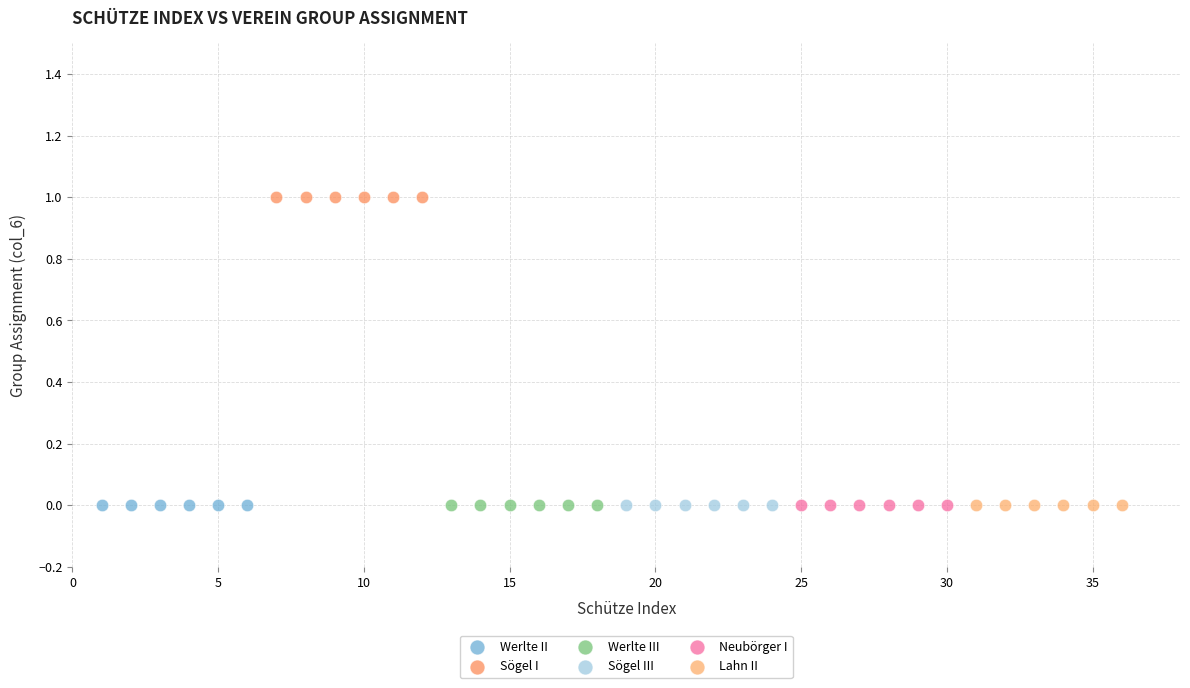

What are all the series names shown in the legend?

Werlte II, Sögel I, Werlte III, Sögel III, Neubörger I, Lahn II